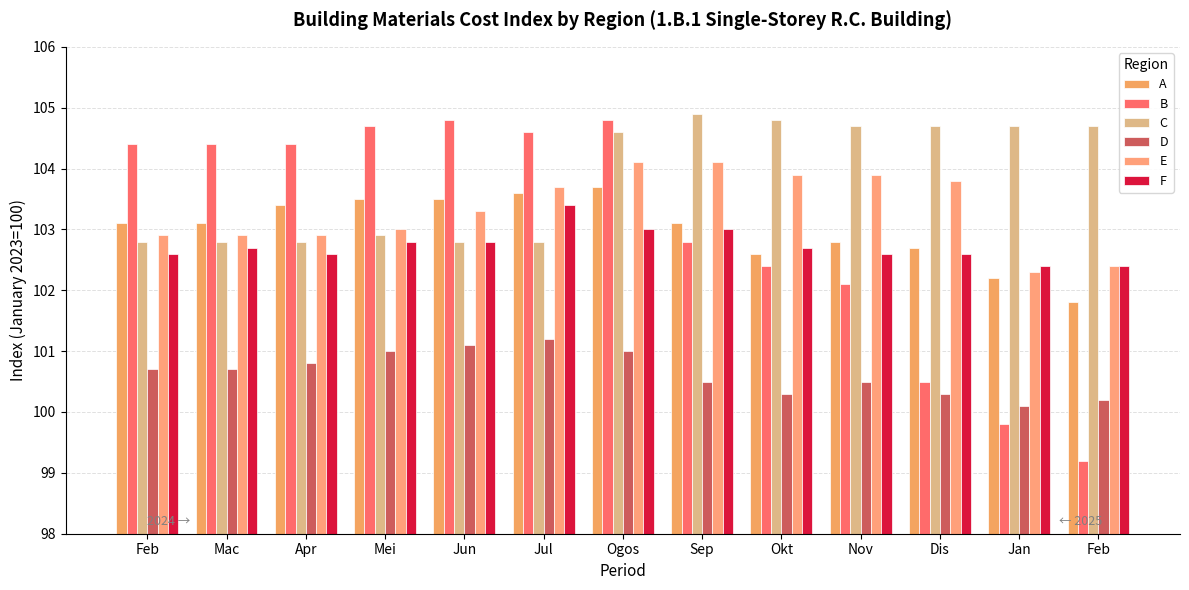

Reading left to right, what are all the values shown in this chart?

A: 103.1	103.1	103.4	103.5	103.5	103.6	103.7	103.1	102.6	102.8	102.7	102.2	101.8
B: 104.4	104.4	104.4	104.7	104.8	104.6	104.8	102.8	102.4	102.1	100.5	99.8	99.2
C: 102.8	102.8	102.8	102.9	102.8	102.8	104.6	104.9	104.8	104.7	104.7	104.7	104.7
D: 100.7	100.7	100.8	101.0	101.1	101.2	101.0	100.5	100.3	100.5	100.3	100.1	100.2
E: 102.9	102.9	102.9	103.0	103.3	103.7	104.1	104.1	103.9	103.9	103.8	102.3	102.4
F: 102.6	102.7	102.6	102.8	102.8	103.4	103.0	103.0	102.7	102.6	102.6	102.4	102.4